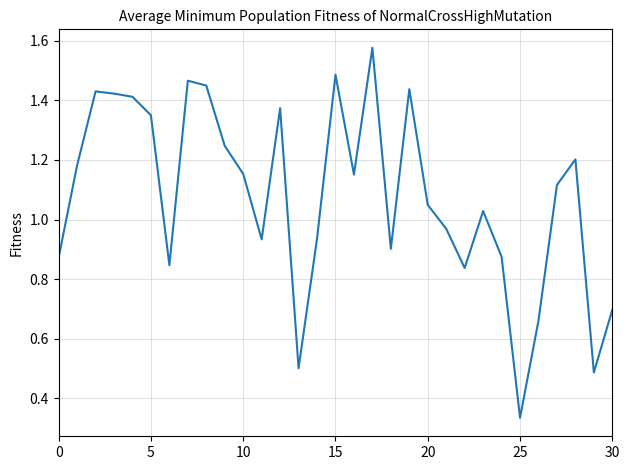

What is the smallest value displayed?

0.3